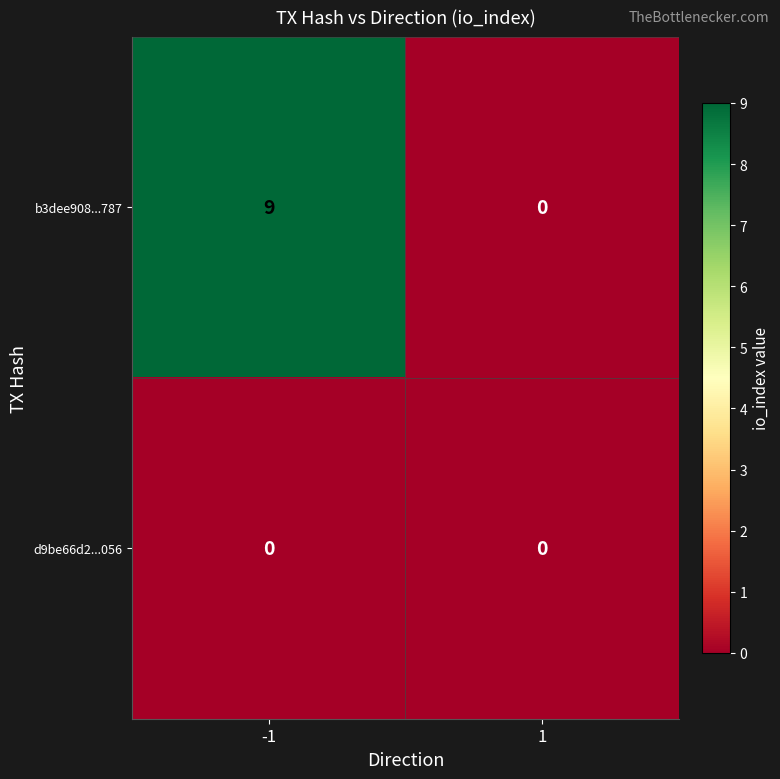

The b3dee908...787 series shows 0 at 1. True or false?

True